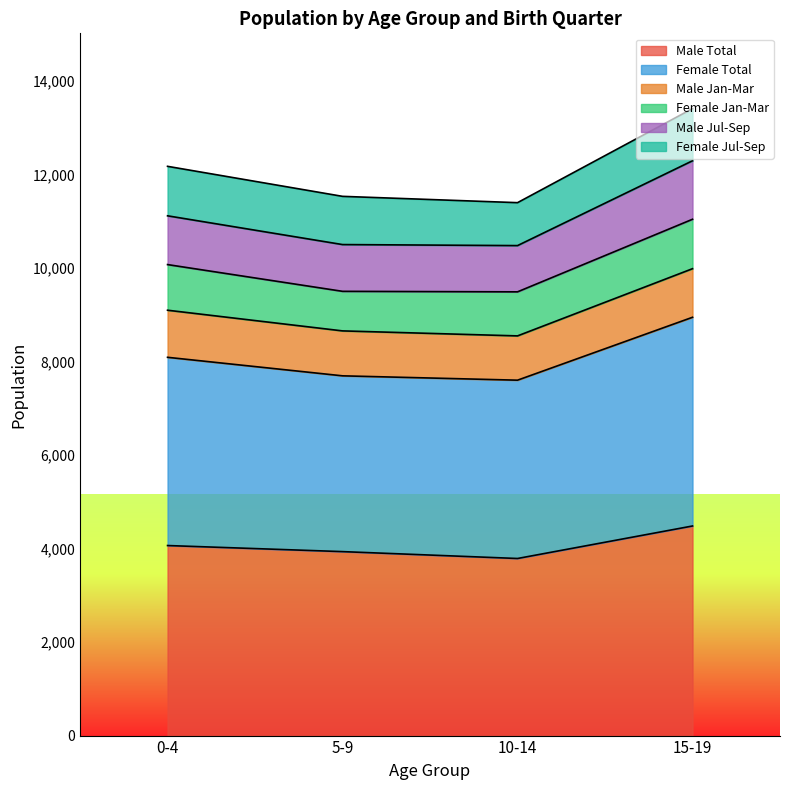

At which label does Male Total reach its peak?

15-19